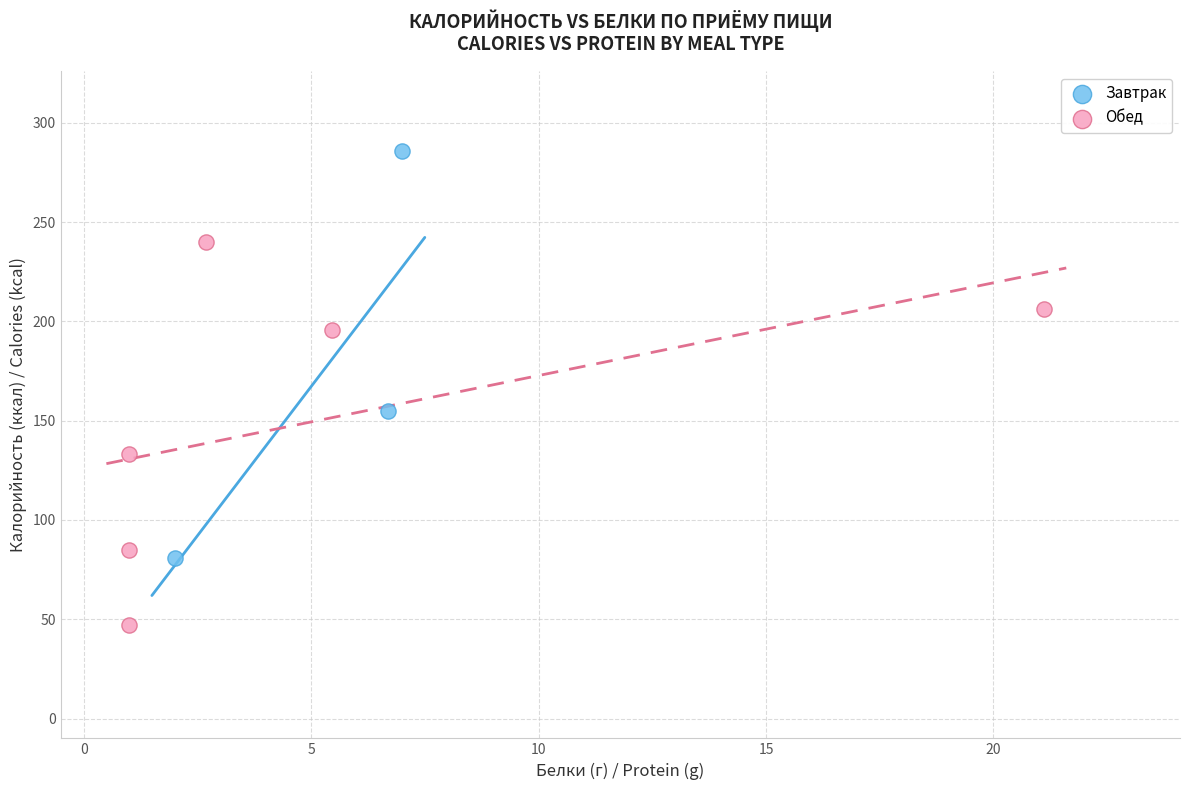

Which series contains the highest Y value?

Завтрак